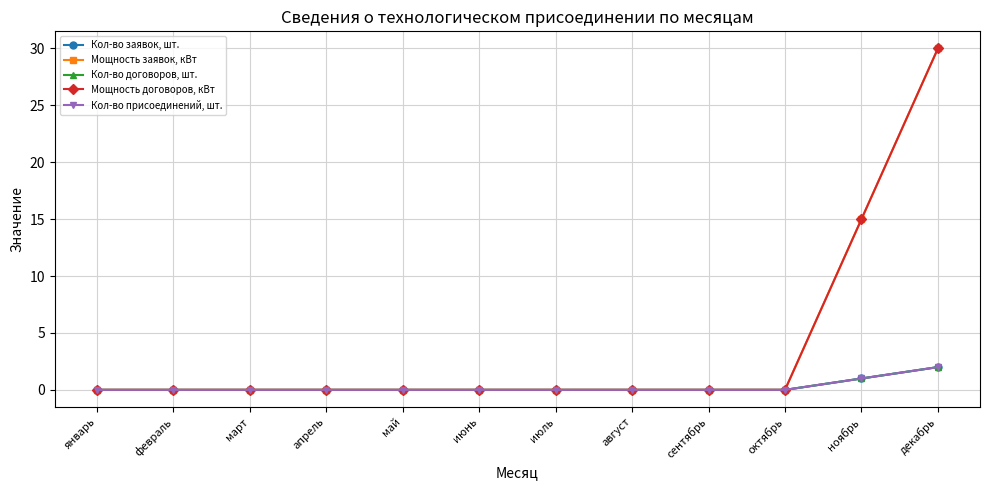

The Мощность заявок, кВт series shows 0 at апрель. True or false?

True